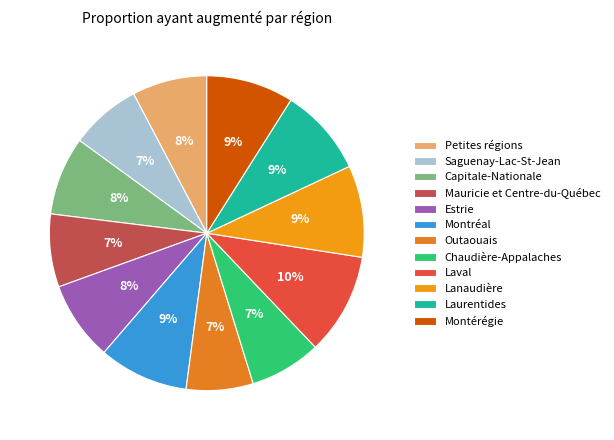

To the nearest percent, what portion does Capitale-Nationale represent?

8%